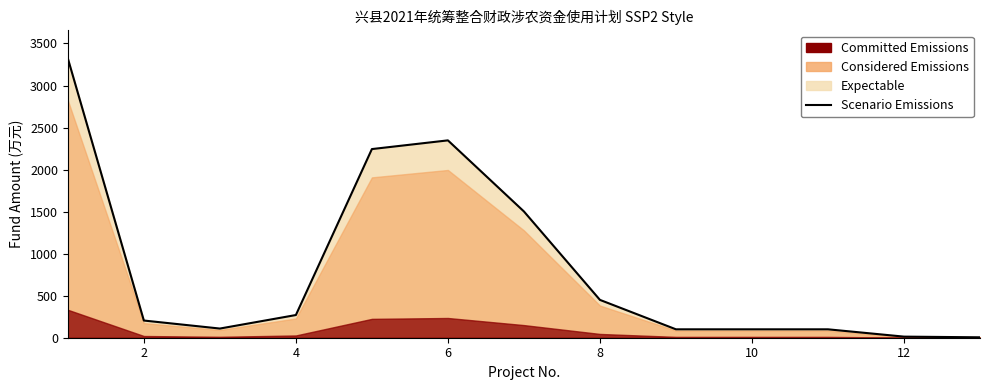

How many interior local peaks (higher than both neighbors) does the data have?

1